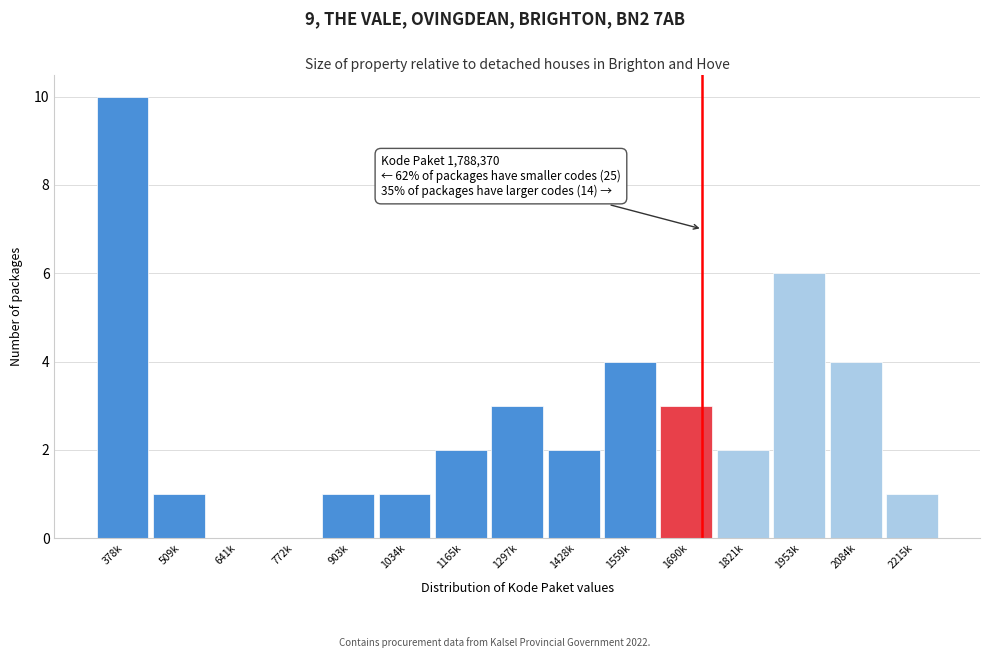

Reading left to right, what are all the values shown in this chart?

378k=10	509k=1	641k=0	772k=0	903k=1	1034k=1	1165k=2	1297k=3	1428k=2	1559k=4	1690k=3	1821k=2	1953k=6	2084k=4	2215k=1